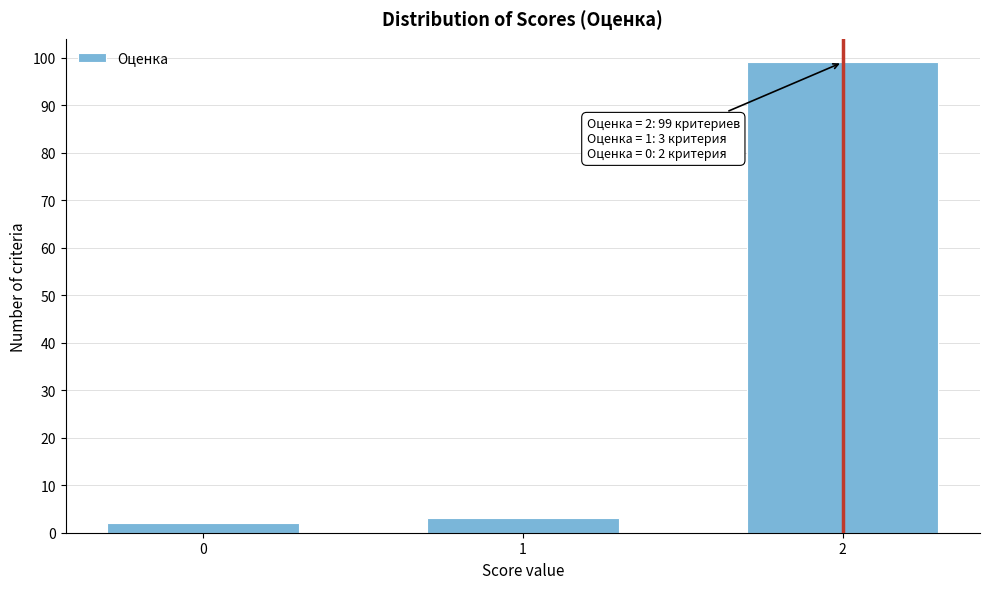

Reading right to left, transcribe all the data shown in this chart.

99	3	2